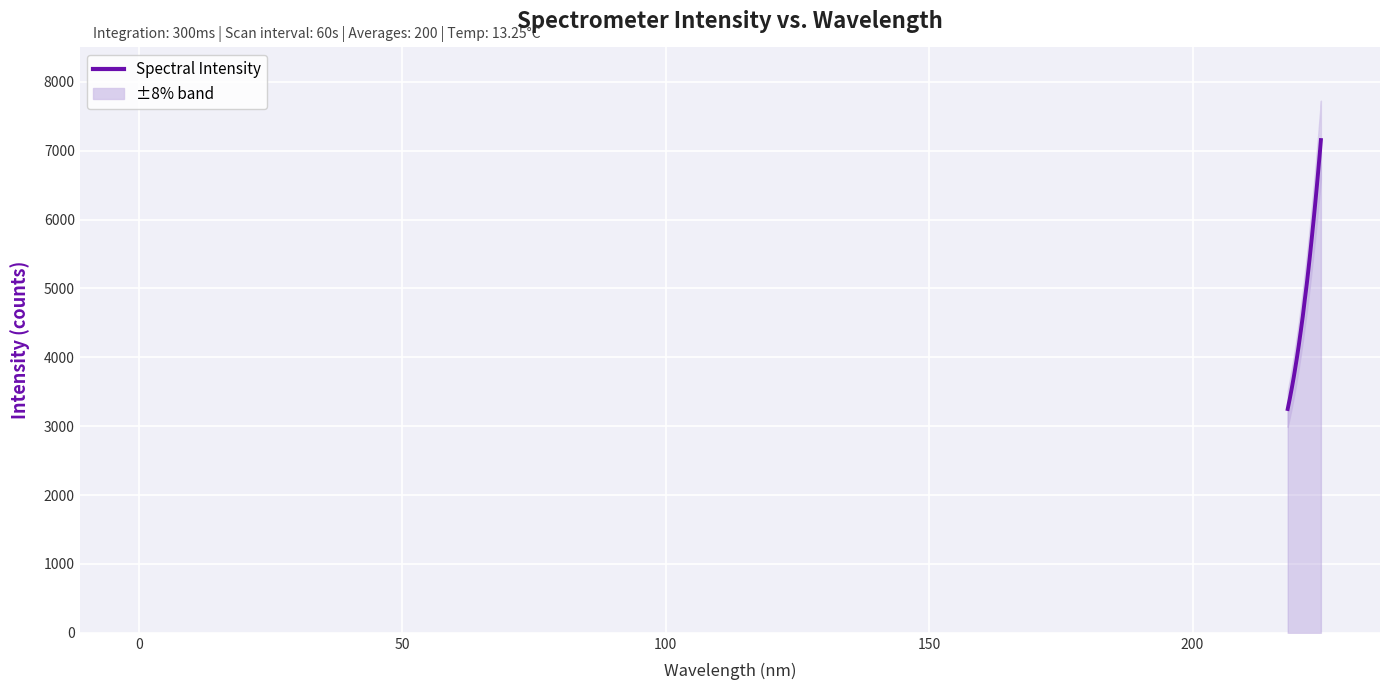

What is the sum of all values?

167386.9